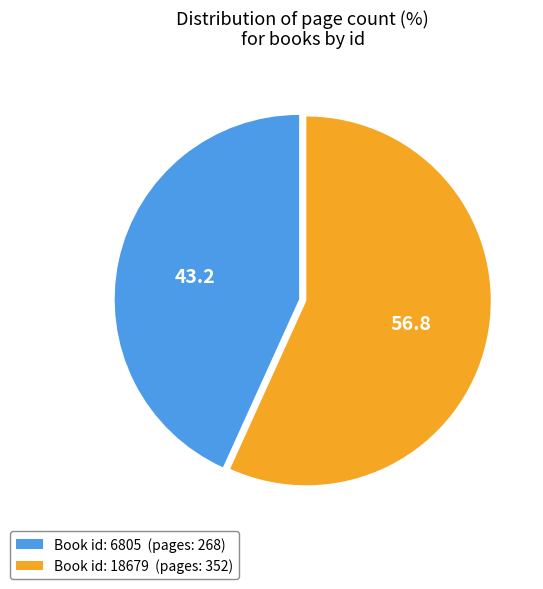

How many segments does this pie chart have?

2